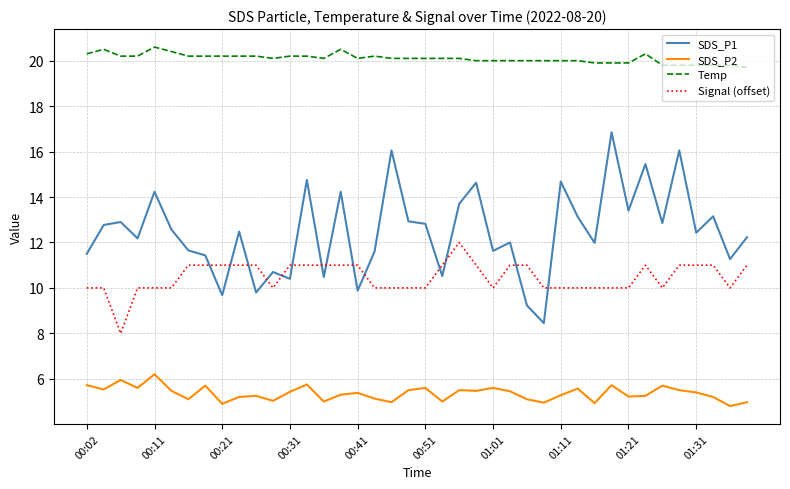

What is the difference between the maximum and minimum values in the SDS_P1 series?

8.4